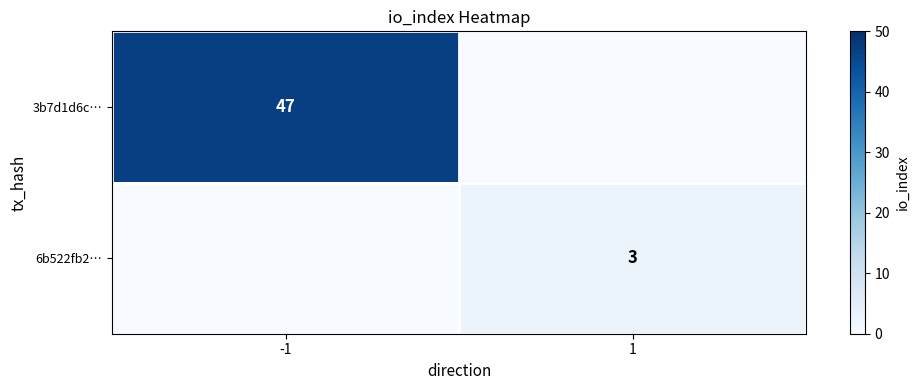

Is it true that 6b522fb2… equals 3 at 1?

True